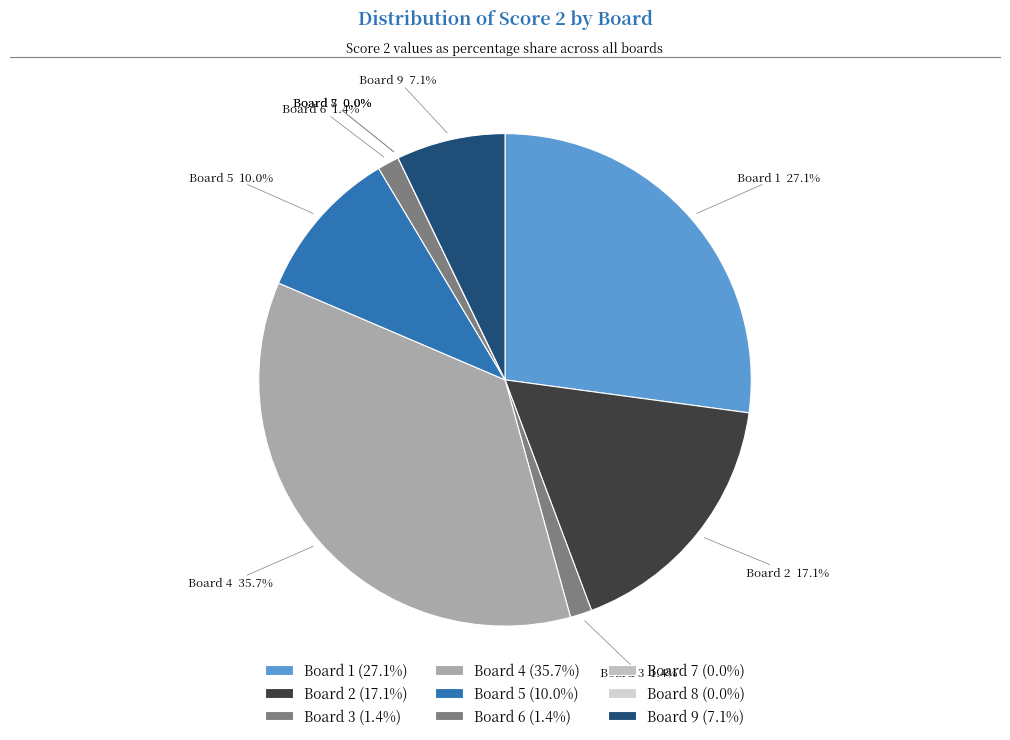

Combined, do Board 1 and Board 8 account for over 50%?

No